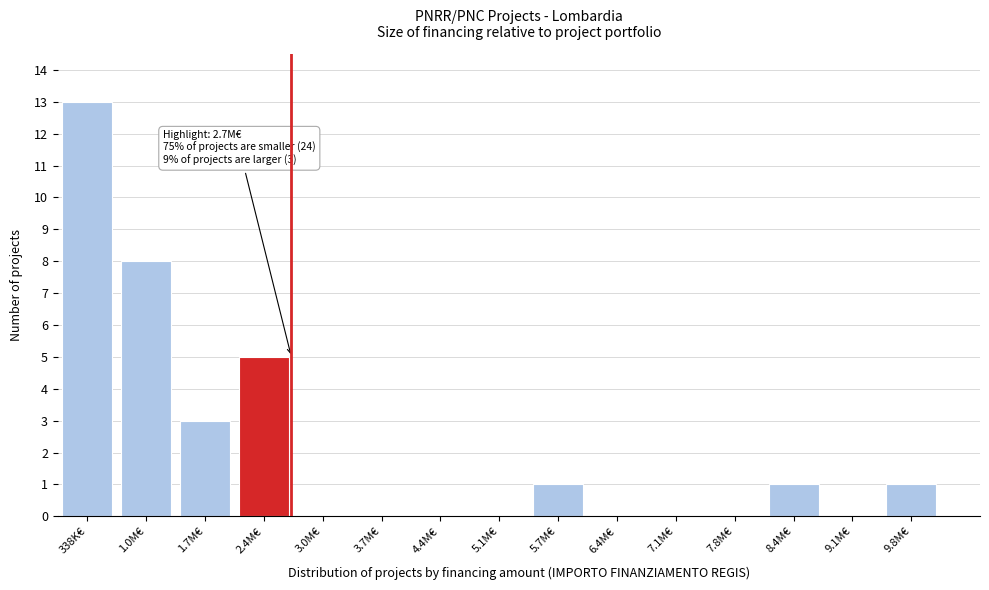

Reading left to right, extract all data points from this chart.

338K€=13	1.0M€=8	1.7M€=3	2.4M€=5	3.0M€=0	3.7M€=0	4.4M€=0	5.1M€=0	5.7M€=1	6.4M€=0	7.1M€=0	7.8M€=0	8.4M€=1	9.1M€=0	9.8M€=1